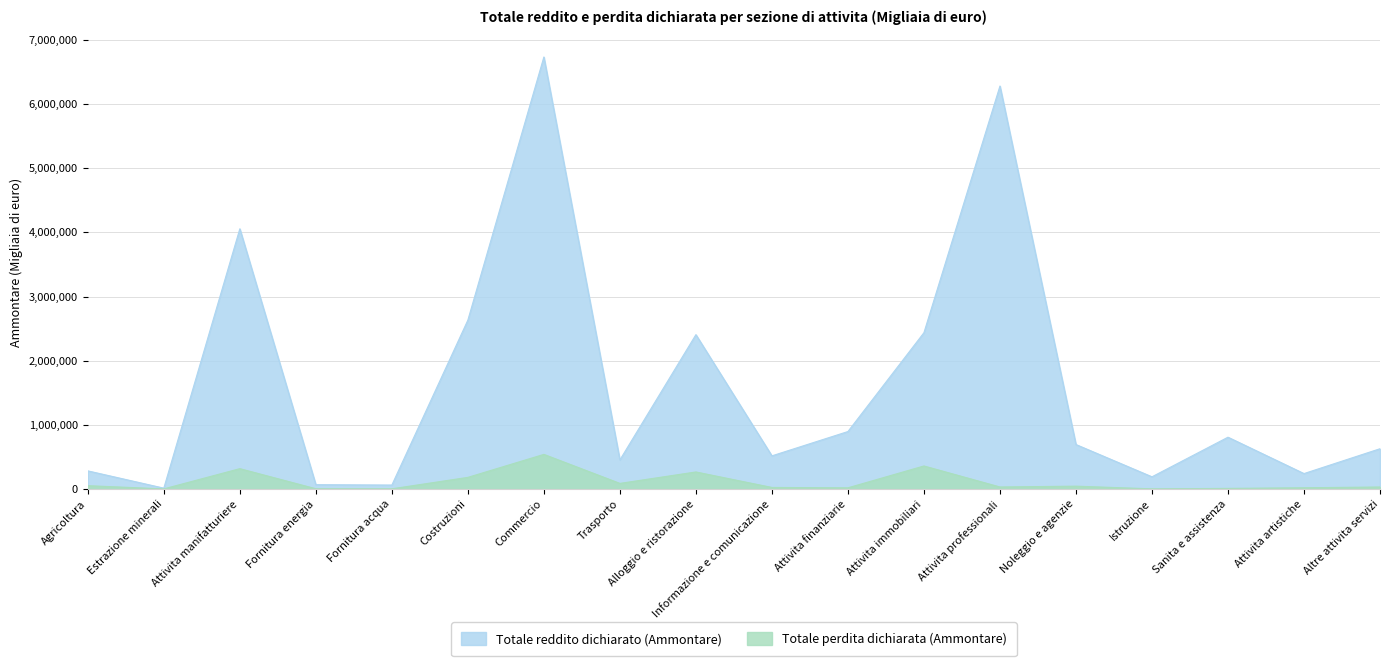

What is the minimum value shown in the chart?

3089